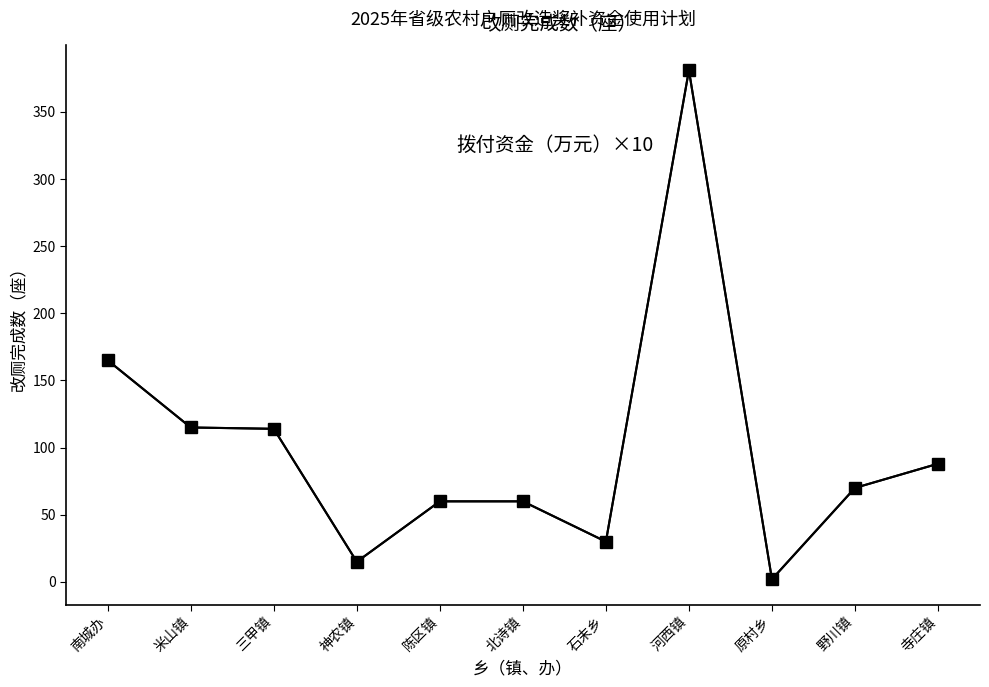

What is the label of the 10th point from the left?

野川镇